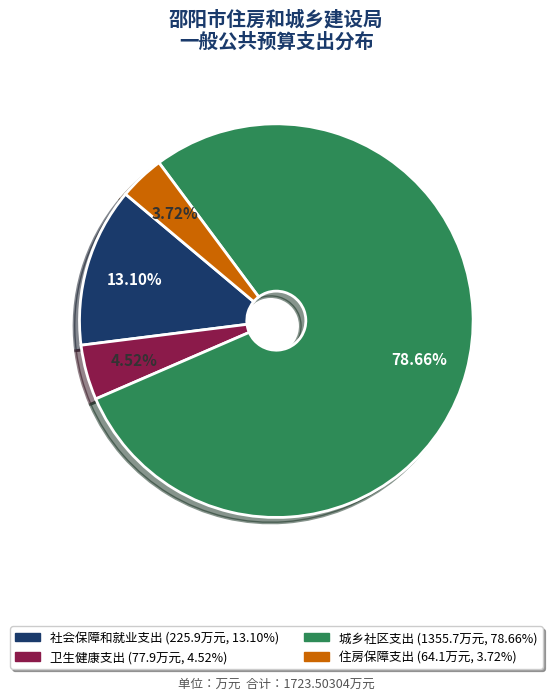

Does any single category account for the majority?

Yes